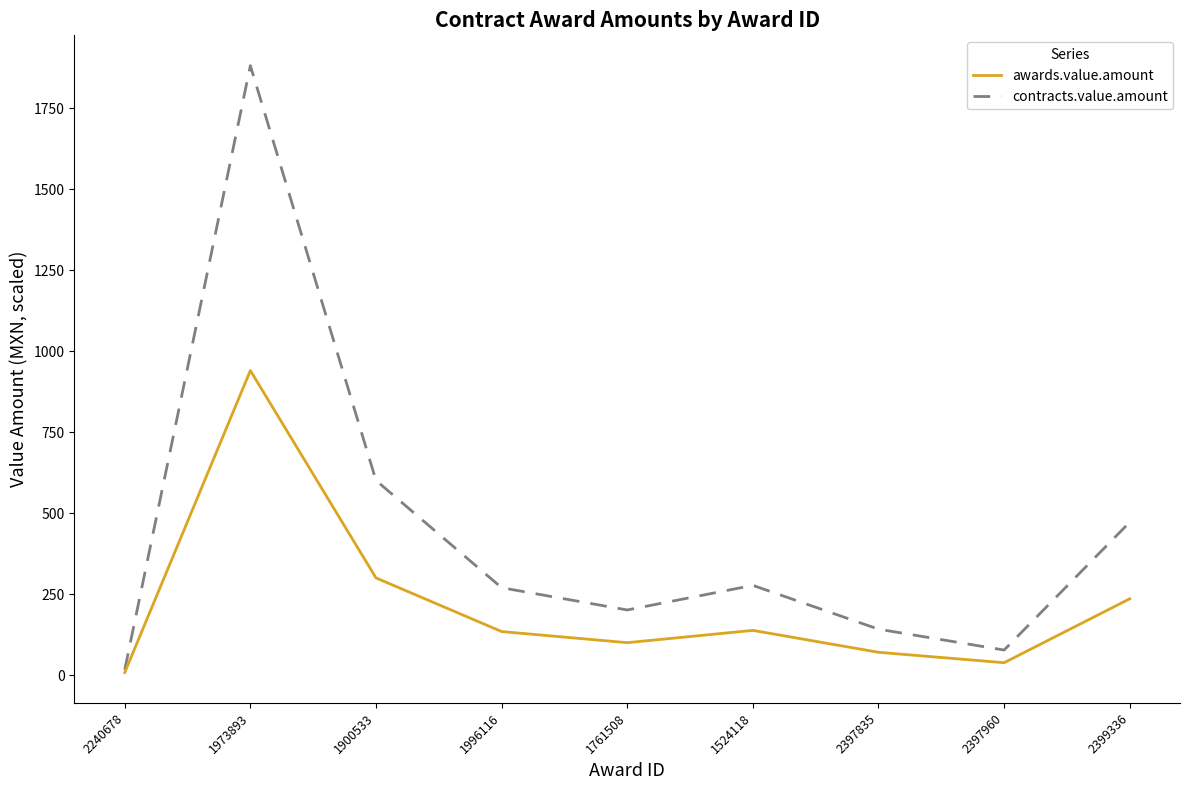

Which series changed the most between 1761508 and 2397960?

contracts.value.amount